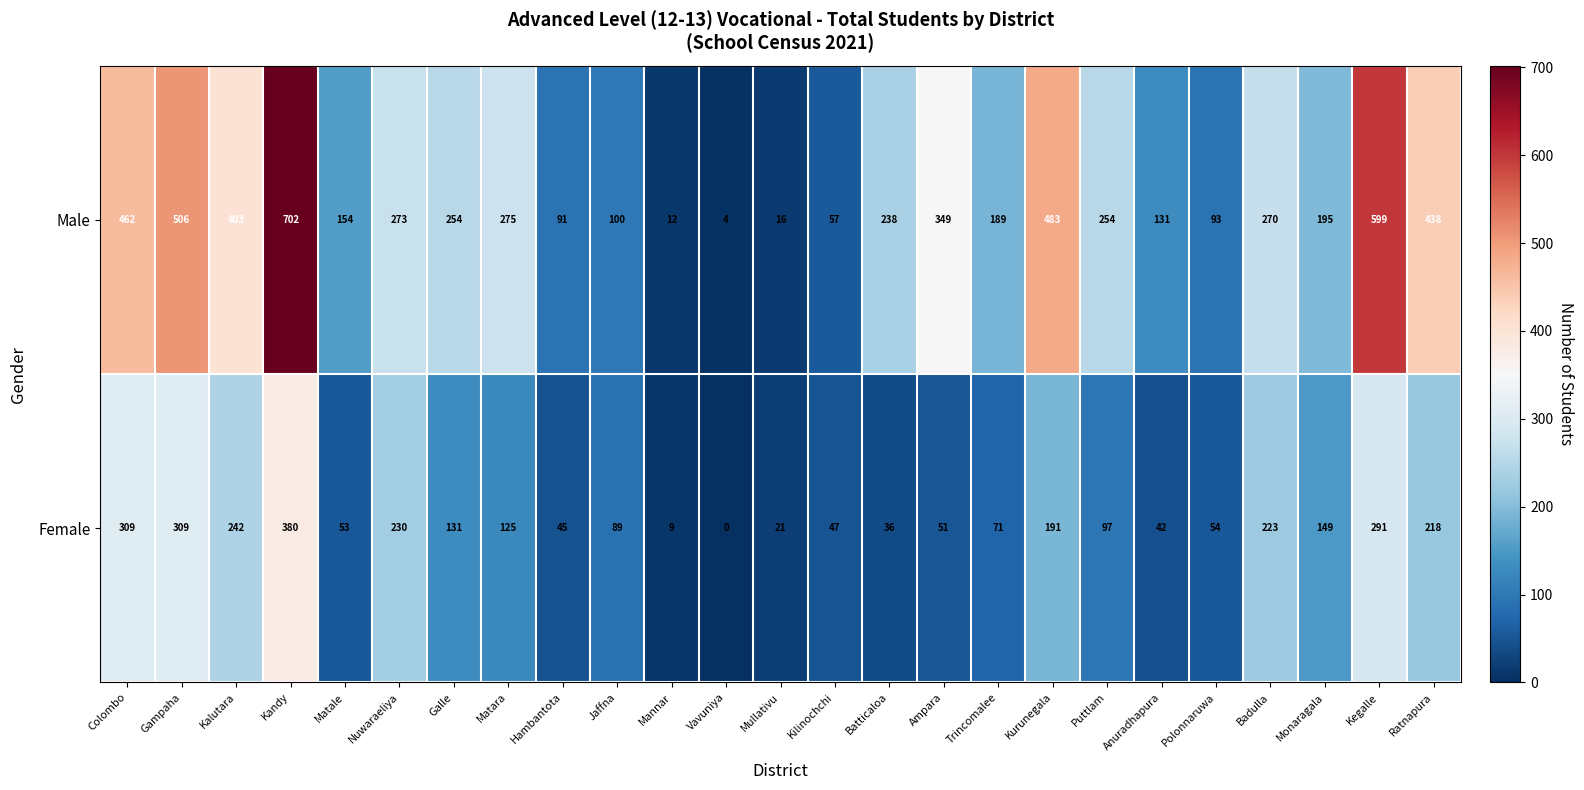

Rank the series by their maximum value, from highest to lowest.

Male, Female